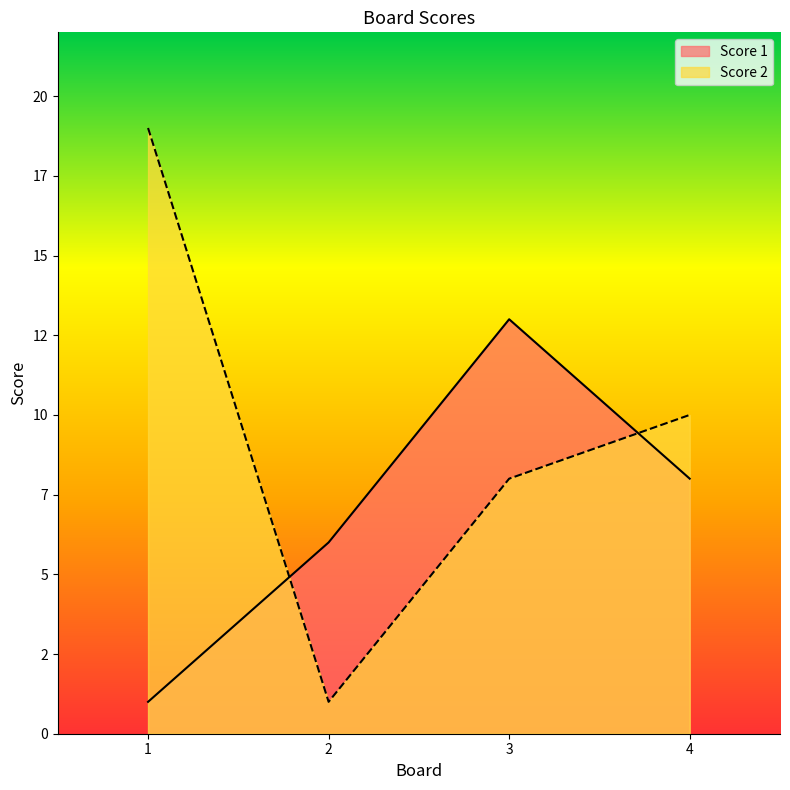

Where does the Score 1 series first go above 8?

3